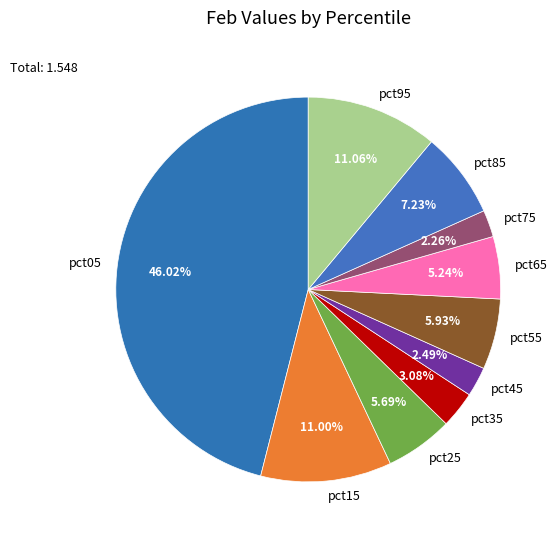

To the nearest percent, what percentage of the pie is pct35?

3%